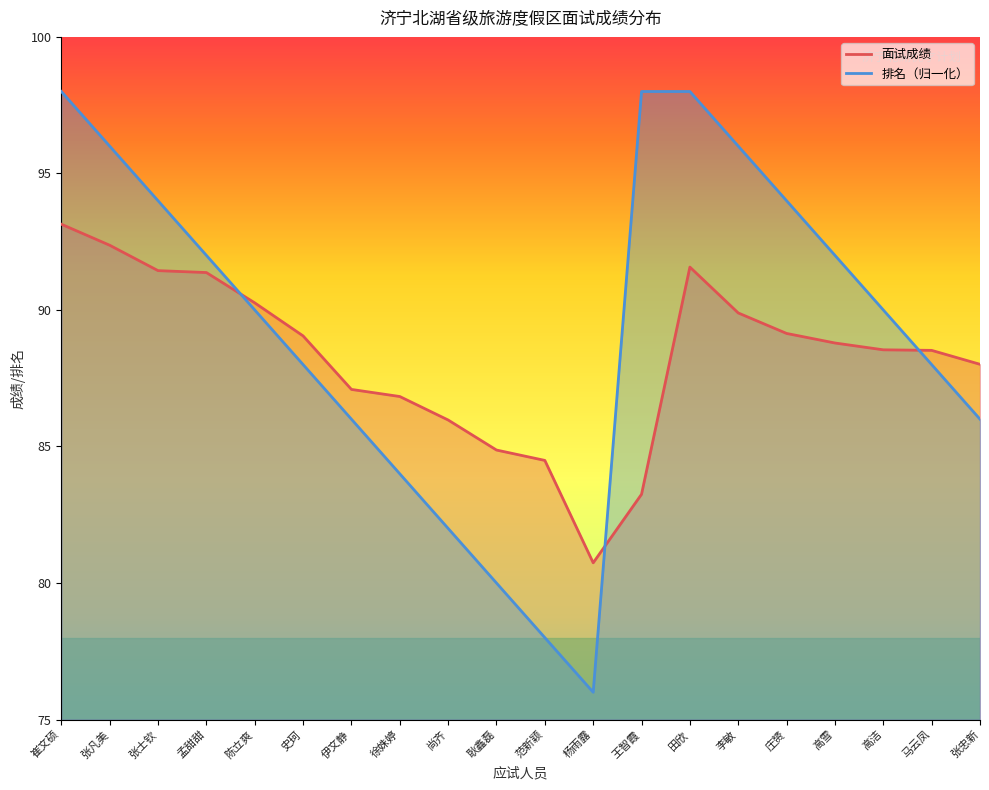

At how many categories does at least one series exceed 81?

19